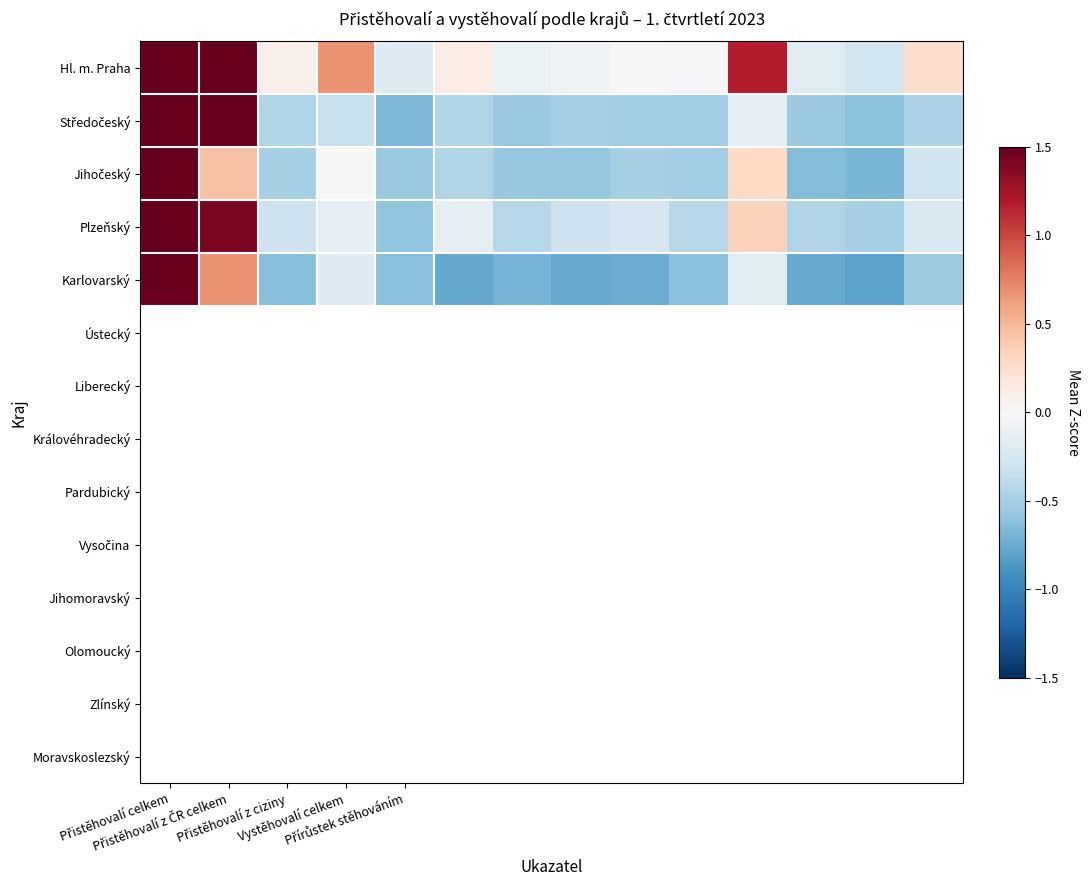

Which series has the largest total across all categories?

Hl. m. Praha